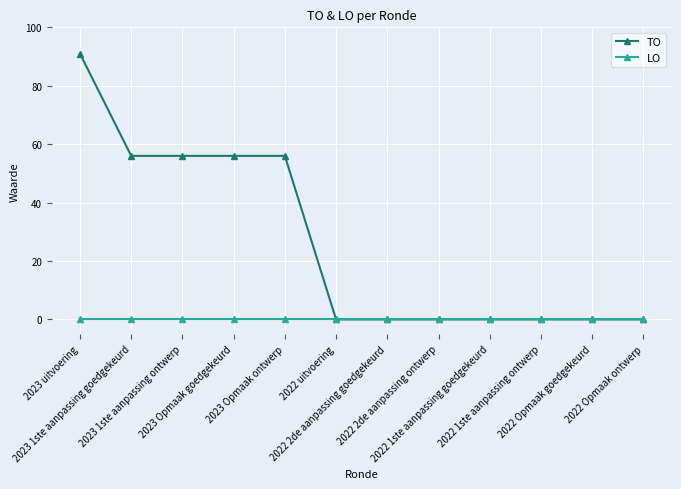

What is the label of the 6th point from the right?

2022 2de aanpassing goedgekeurd